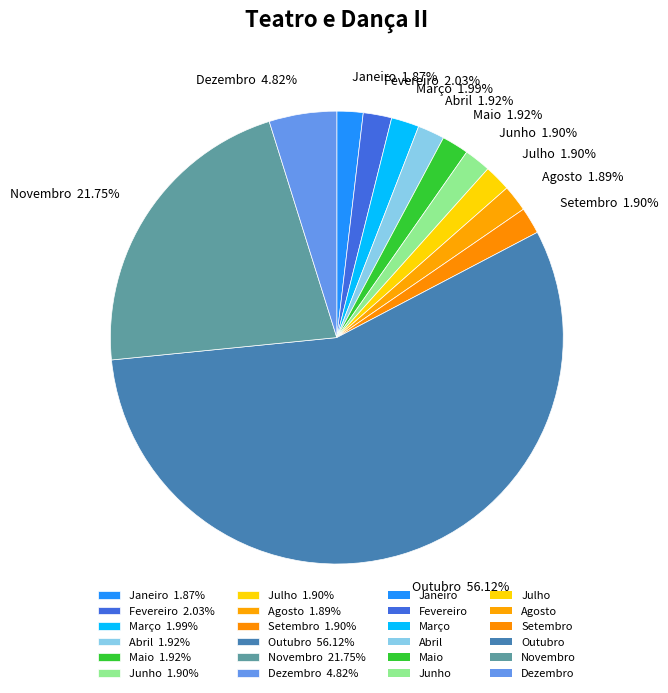

Combined, do Junho 1.90% and Maio 1.92% account for over 50%?

No